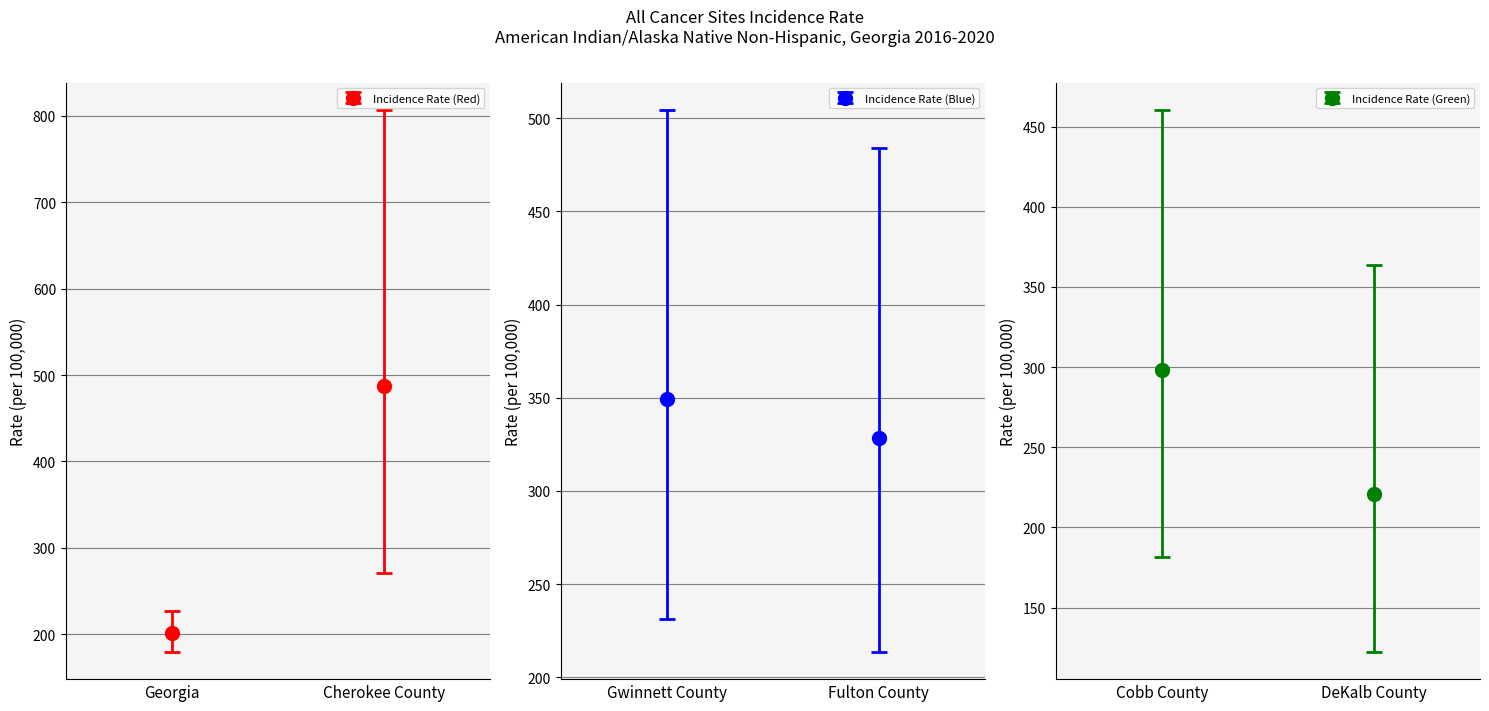

True or false: Lower 95% CI has a value of 317.9 at Fulton County.

False